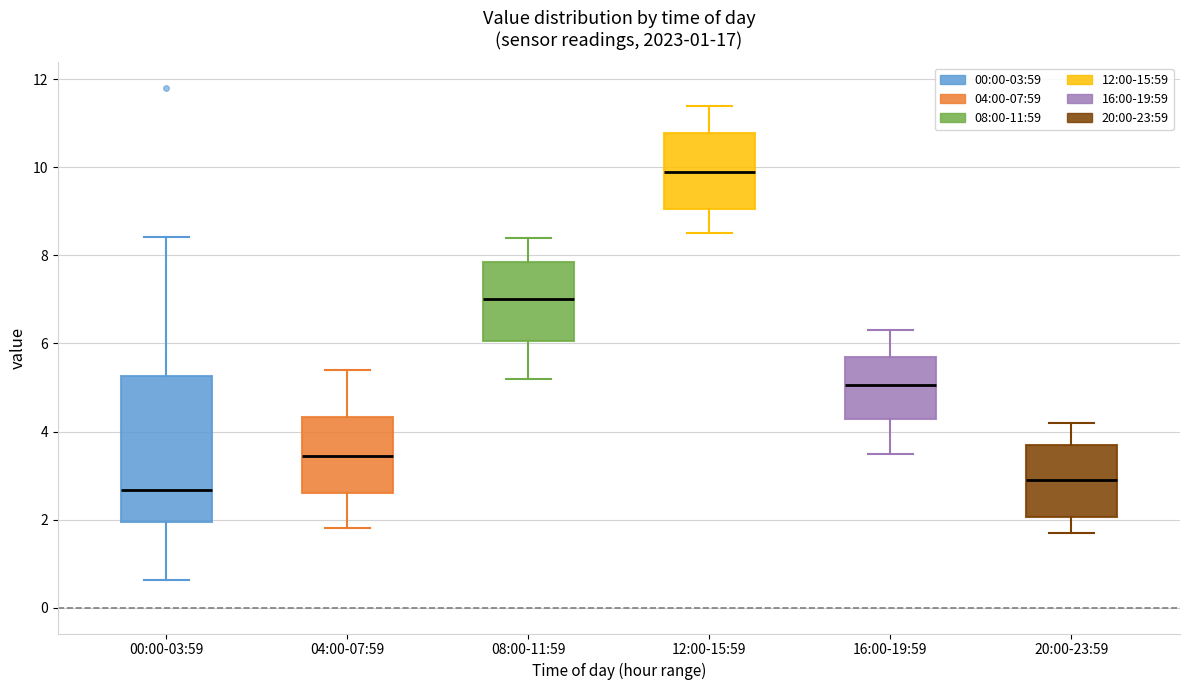

Comparing the boxes themselves (not the whiskers), which one is the tallest?

00:00-03:59